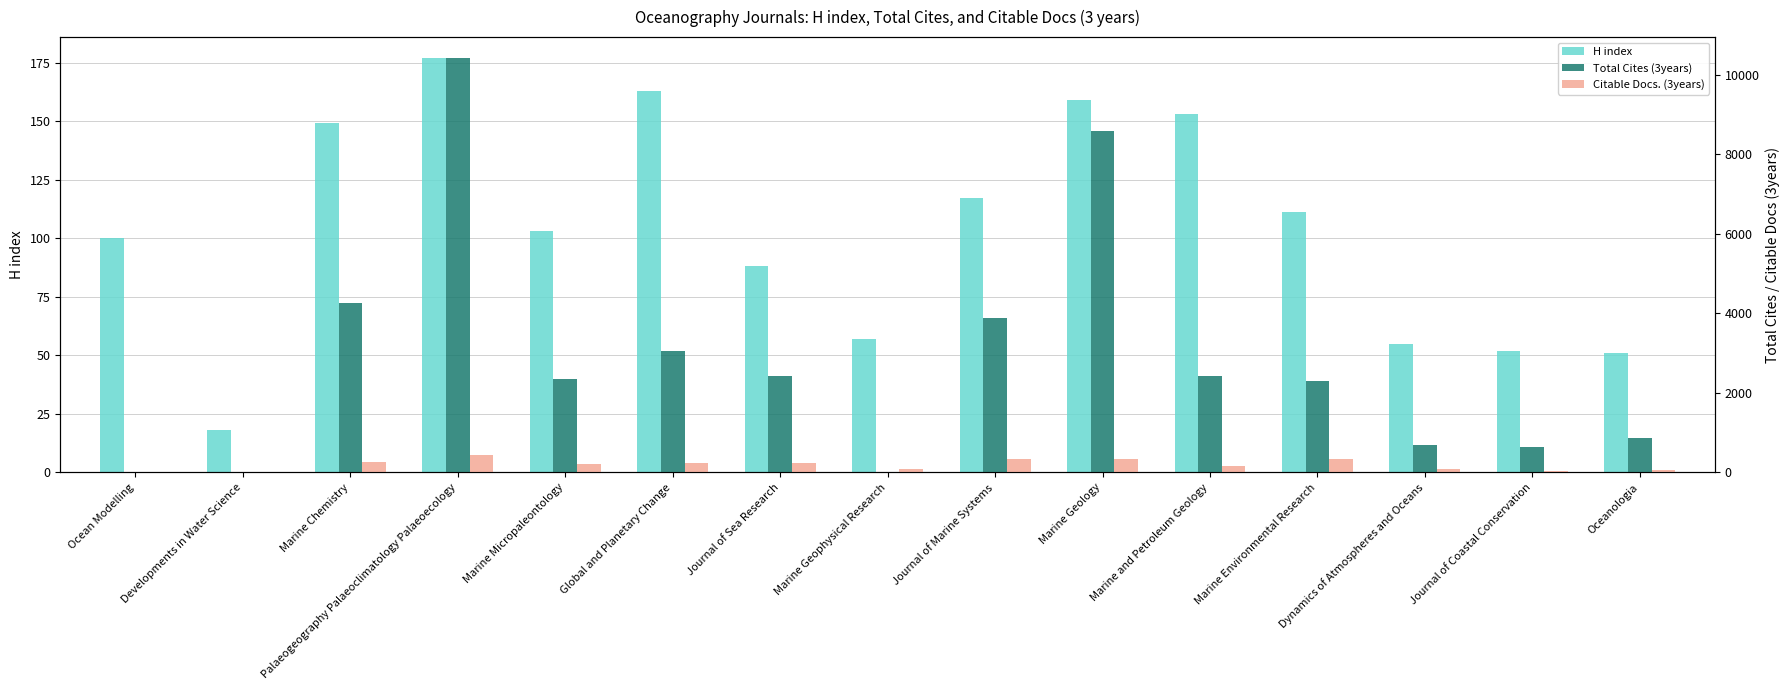

What is the sum of the Citable Docs. (3years) values at Palaeogeography Palaeoclimatology Palaeoecology and Oceanologia?

498